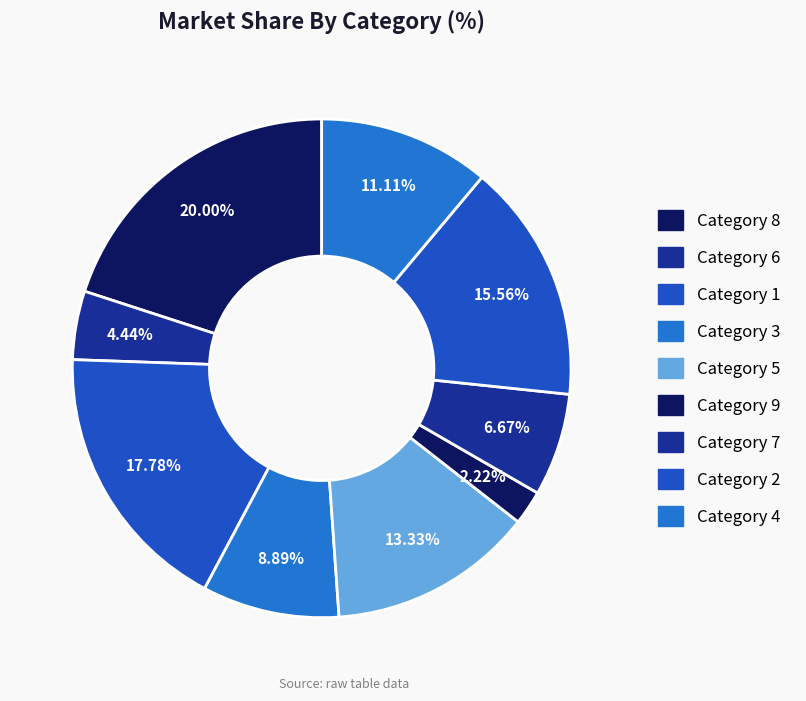

Count the number of slices in the pie.

9